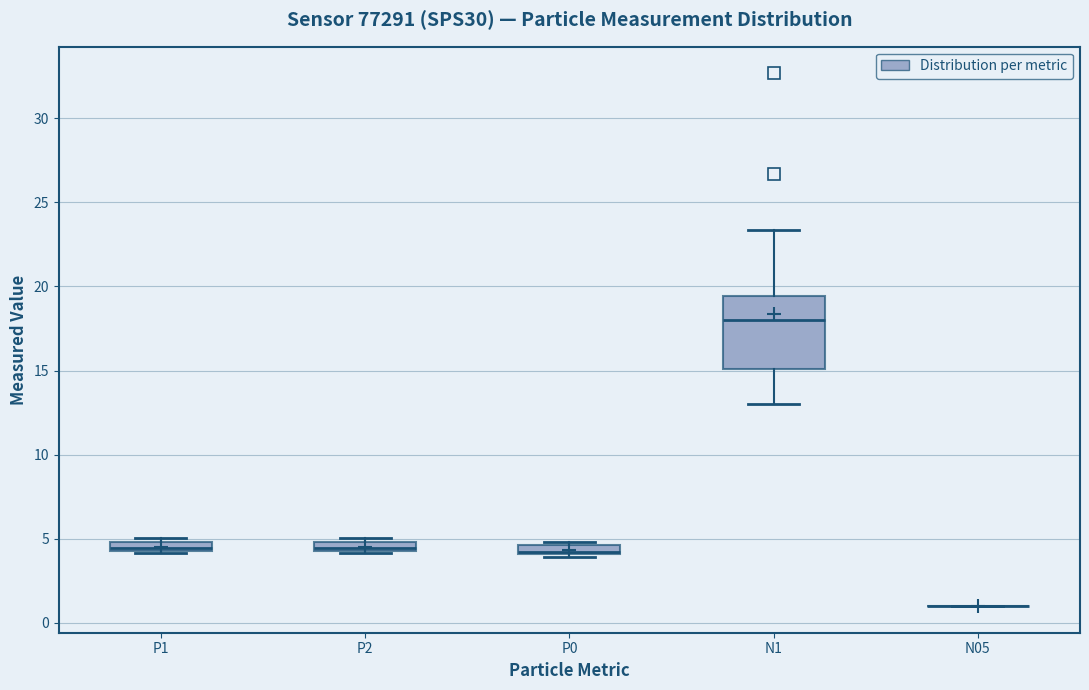

Comparing the boxes themselves (not the whiskers), which one is the tallest?

N1